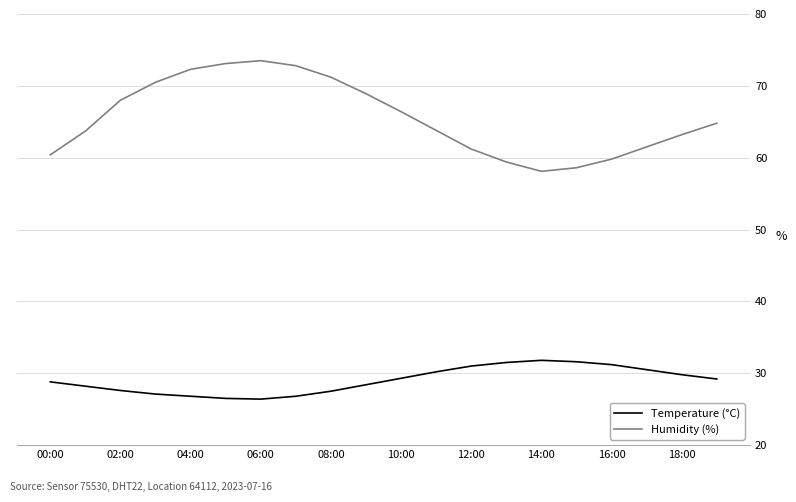

True or false: Temperature (°C) and Humidity (%) cross at least once.

False